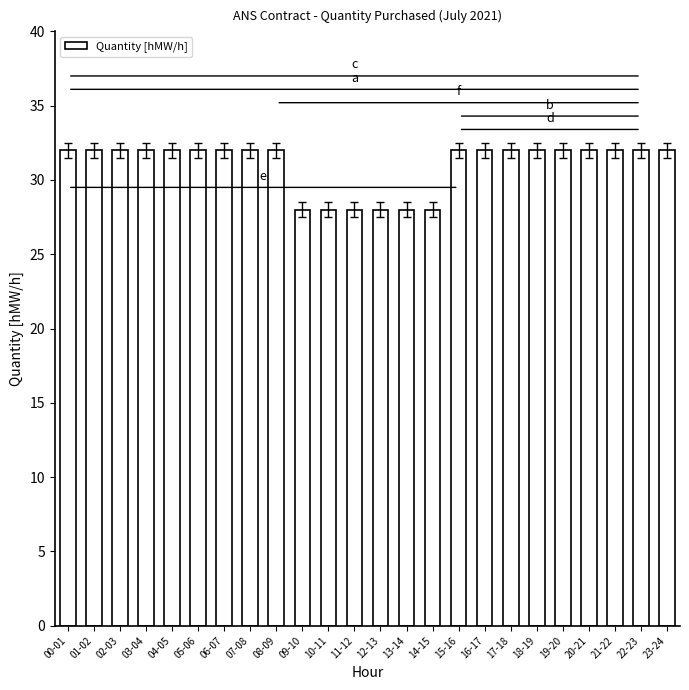

What is the difference between the maximum and minimum values?

4